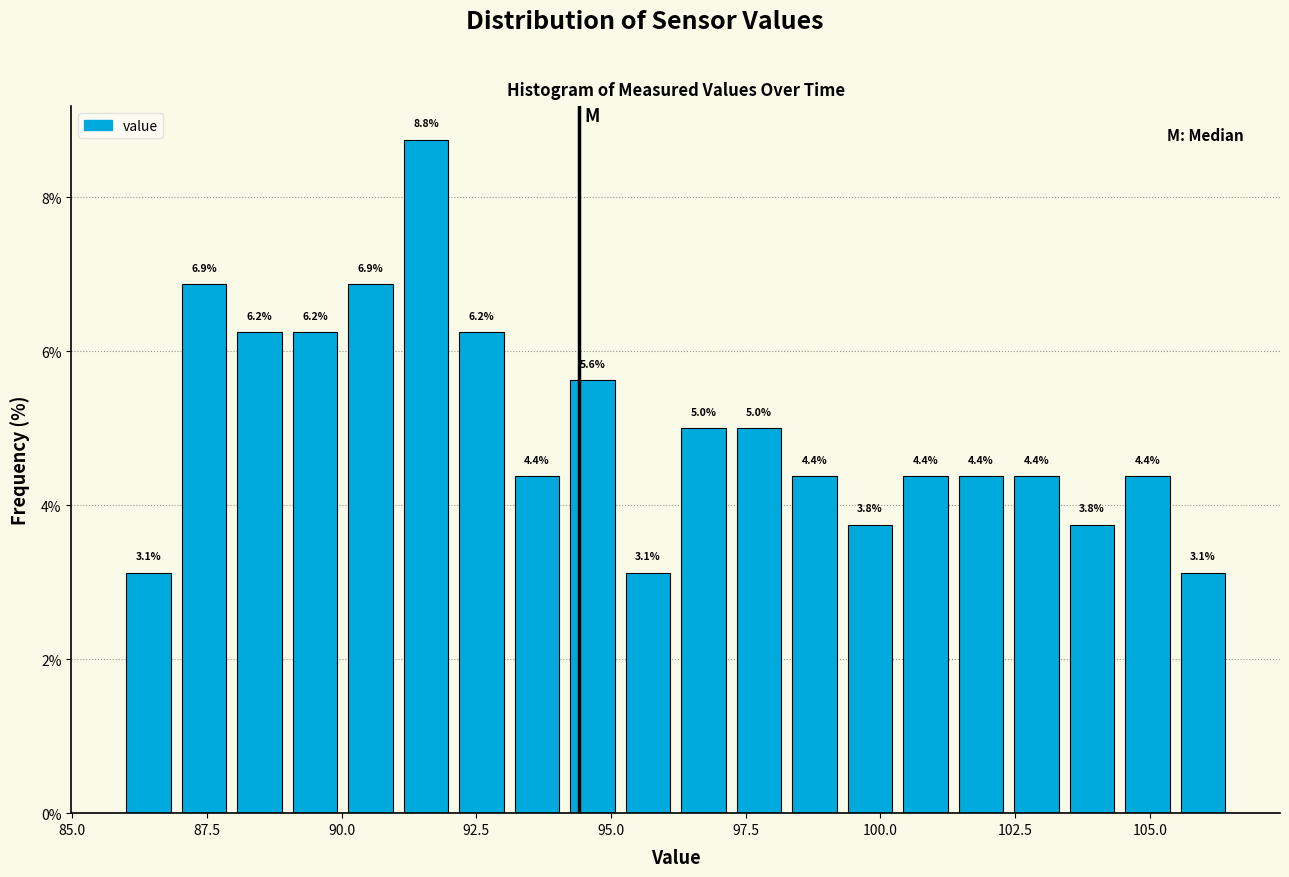

Around what value on the x-axis is the tallest bar? Give the approximate position of its centre, as read against the axis.

91.5